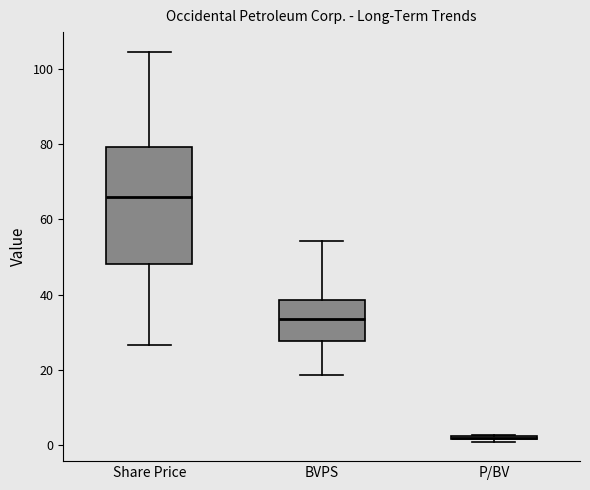

Reading left to right, read every box against the y-axis: the position of its median line, the range the box covers, and the ends of its whiskers. The values are not printed on the chart, so give them approximately, as read against the axis.

Share Price: median 66, box 48 to 80, whiskers 26 to 104
BVPS: median 34, box 28 to 38, whiskers 18 to 54
P/BV: box collapsed to a line at 2, whiskers 0 to 2